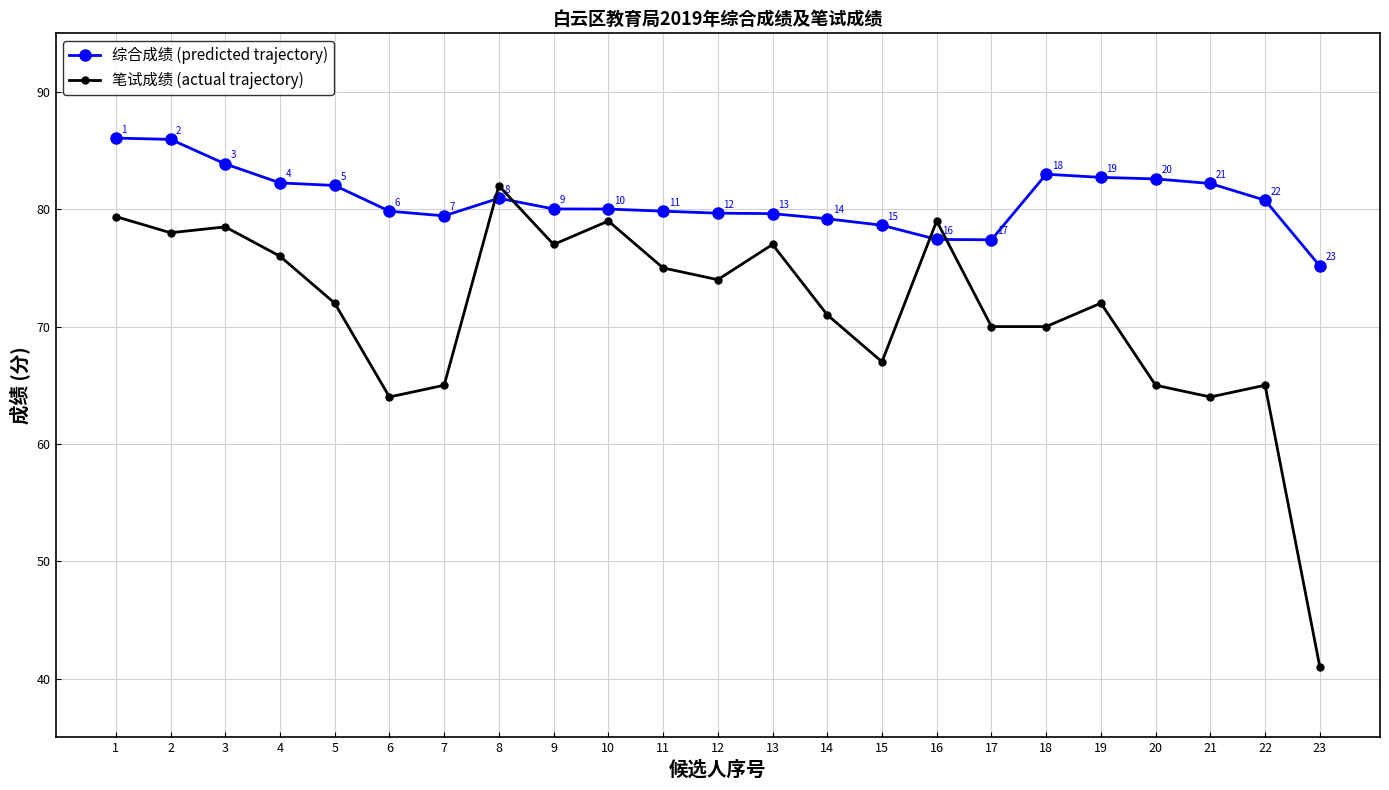

What is the lowest value of the 笔试成绩 (actual trajectory) series?

41.0